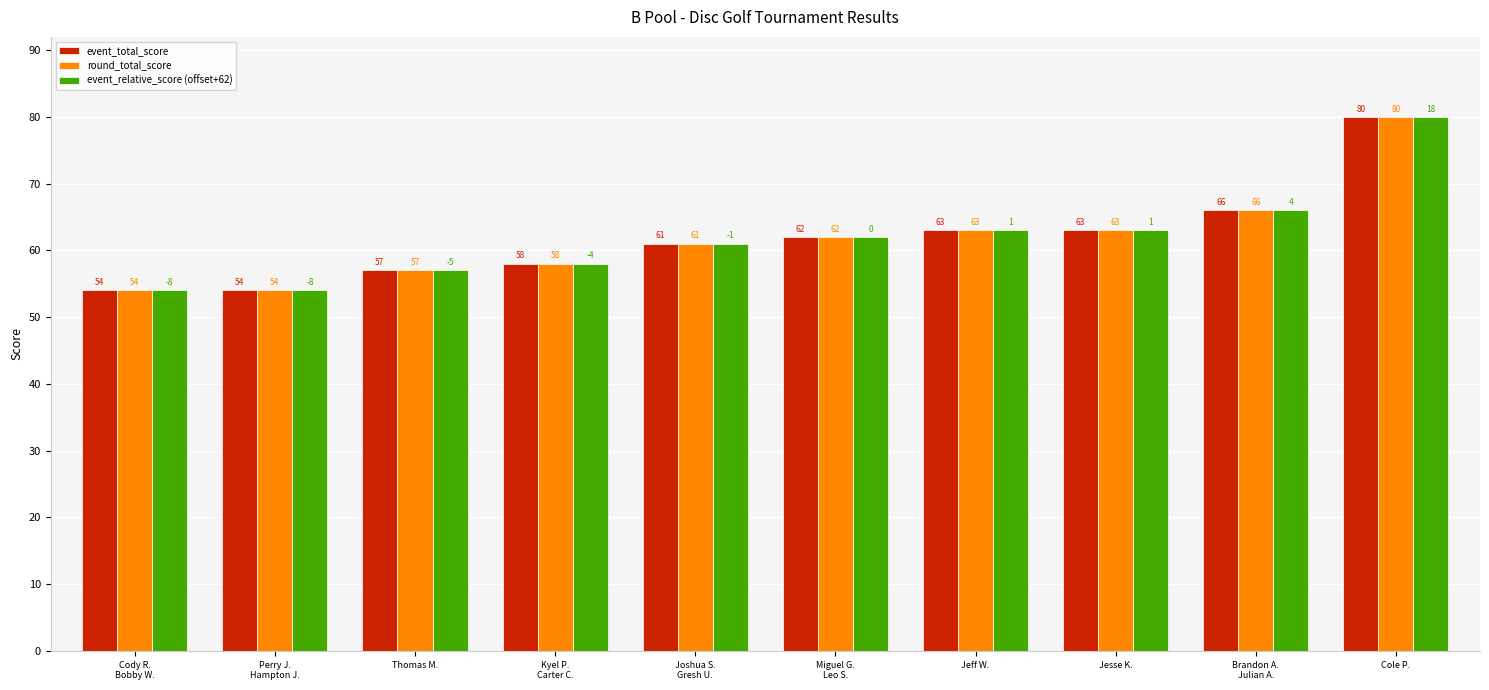

What is the minimum value shown in the chart?

54